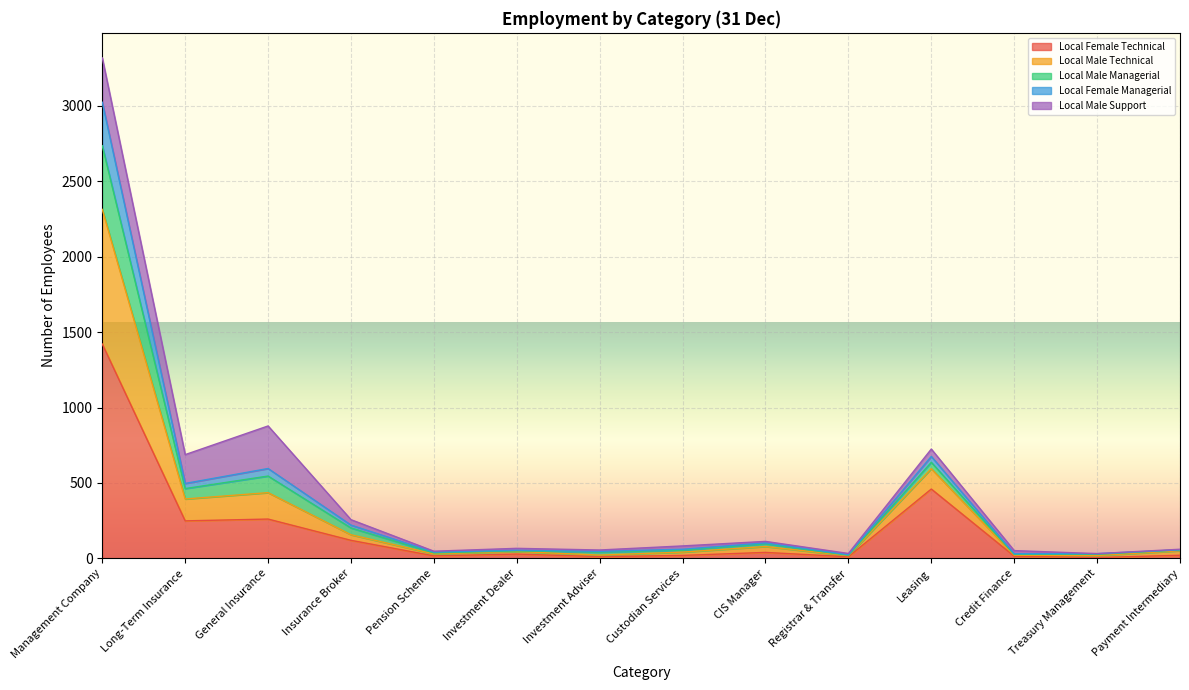

At which category is the sum across all series the highest?

Management Company